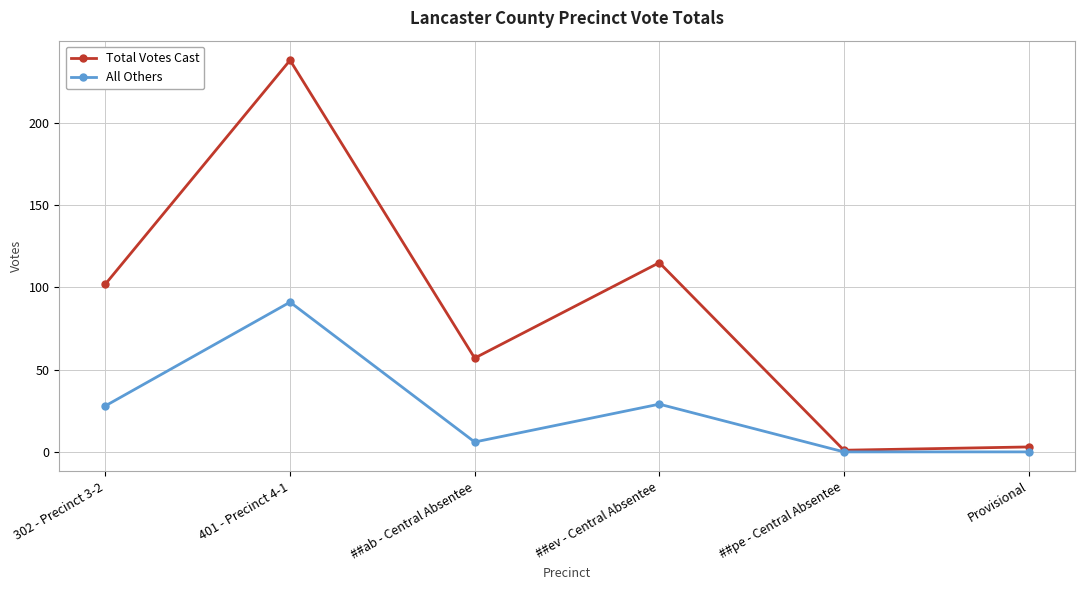

Is this an area chart (filled region under the line)?

No